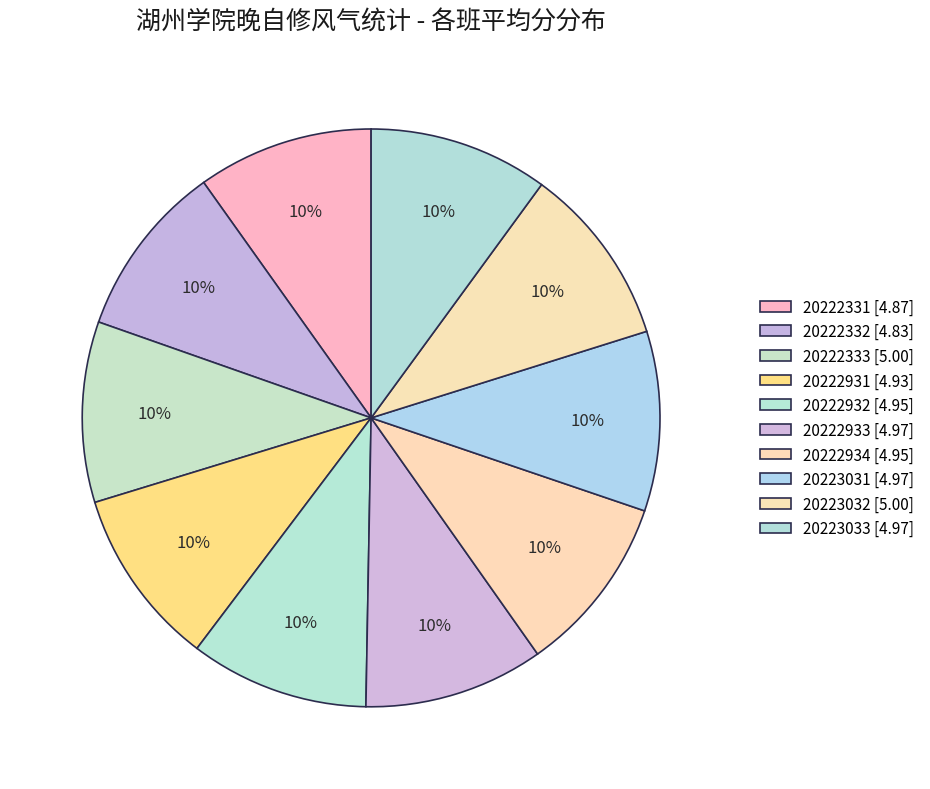

How many slices are in this pie chart?

10